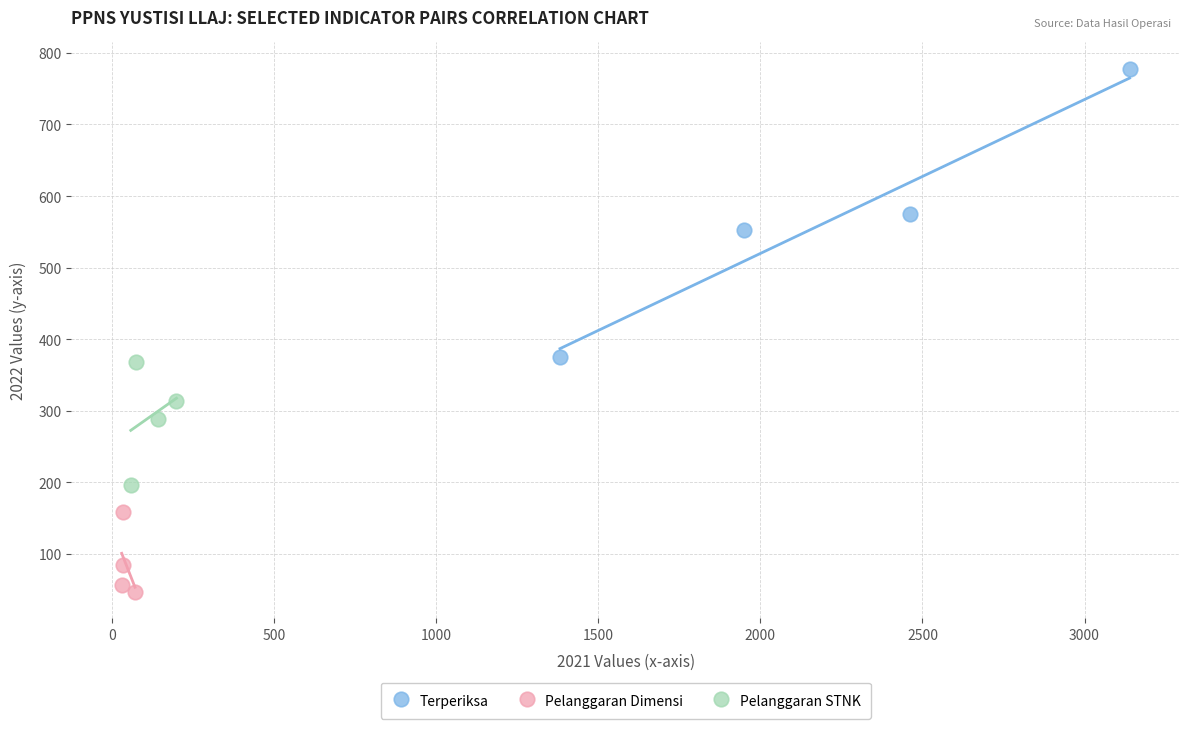

Which series has the largest Y range (max minus min)?

Terperiksa